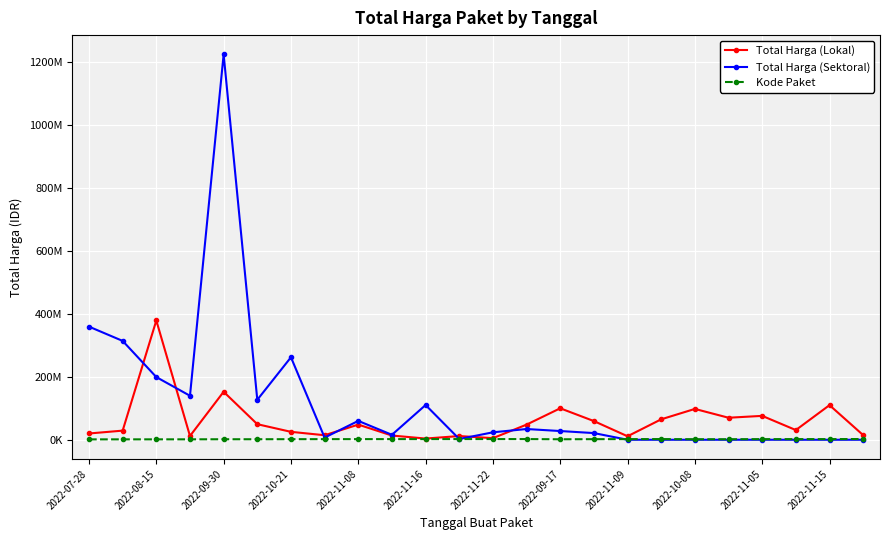

Is this an area chart (filled region under the line)?

No